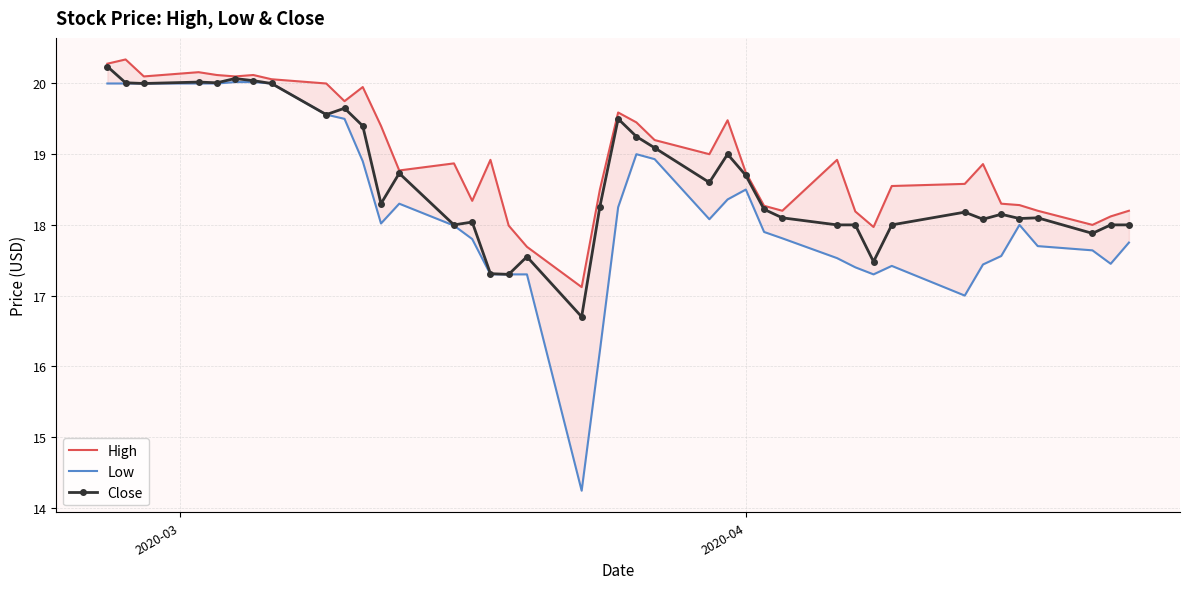

Rank the series by their average value, from highest to lowest.

High, Close, Low